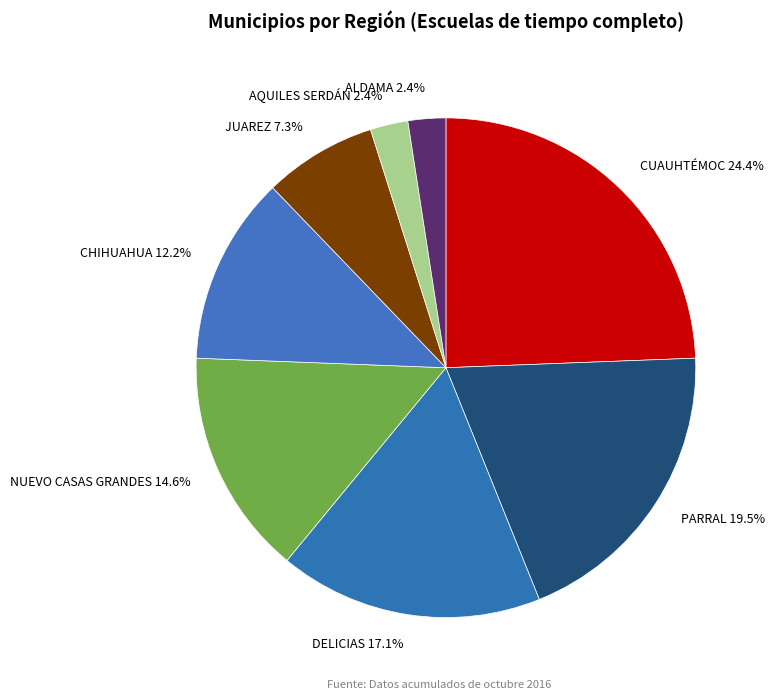

What is the ratio of the value at ALDAMA 2.4% to the value at AQUILES SERDÁN 2.4%?

1.0